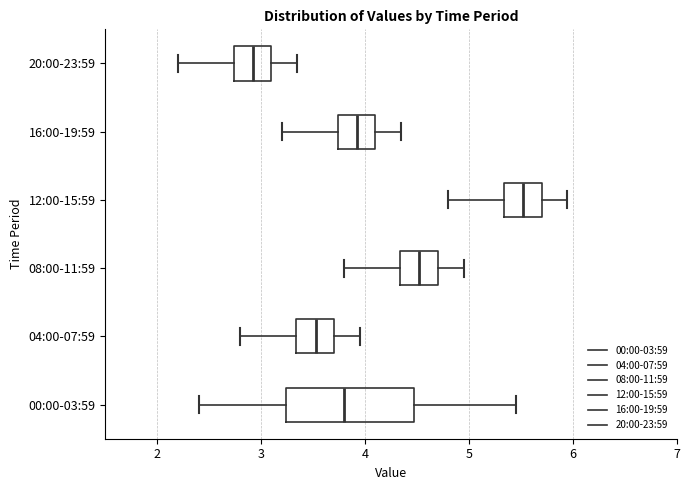

Reading bottom to top, transcribe this box plot: for each box, give where its median line is, the range the box spans, and where its two whiskers end, as read against the x-axis. The values are not printed on the chart, so give them approximately, as read against the axis.

00:00-03:59: median 3.8, box 3.2 to 4.5, whiskers 2.4 to 5.5
04:00-07:59: median 3.5, box 3.3 to 3.7, whiskers 2.8 to 4.0
08:00-11:59: median 4.5, box 4.3 to 4.7, whiskers 3.8 to 5.0
12:00-15:59: median 5.5, box 5.3 to 5.7, whiskers 4.8 to 6.0
16:00-19:59: median 3.9, box 3.7 to 4.1, whiskers 3.2 to 4.4
20:00-23:59: median 2.9, box 2.7 to 3.1, whiskers 2.2 to 3.4